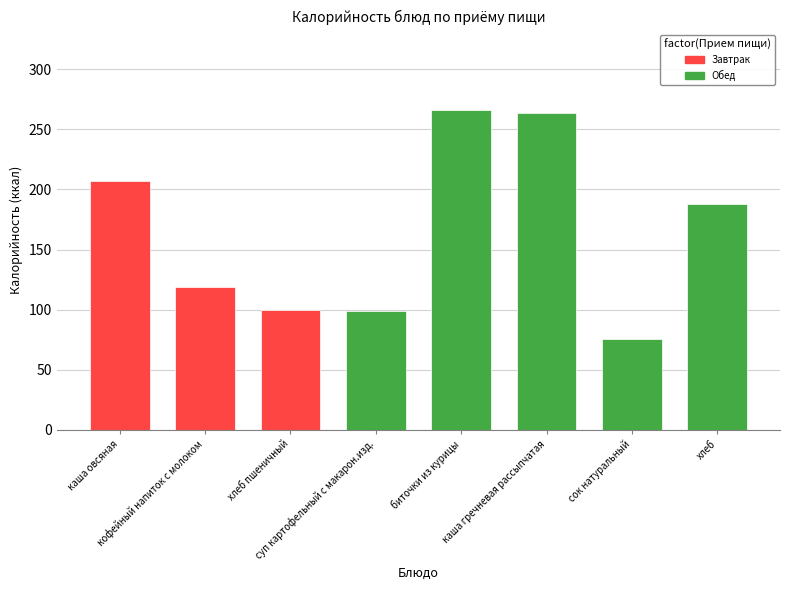

What is the average value?

164.7